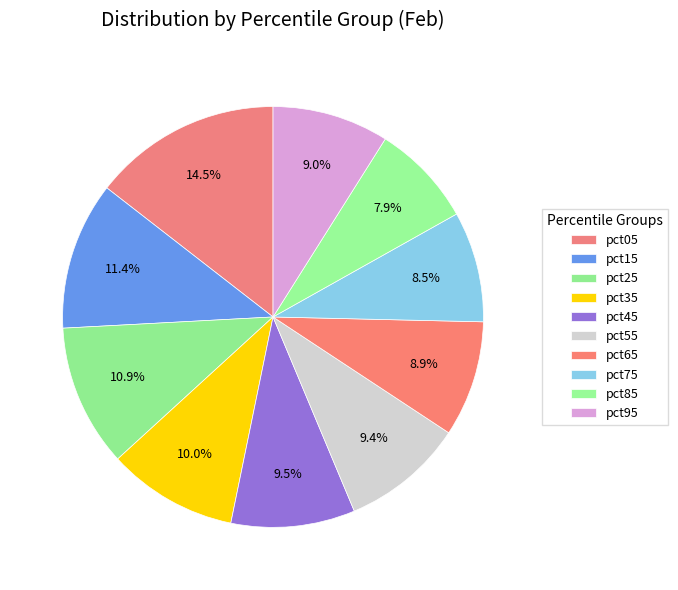

Which category has the smallest portion of the pie?

pct85